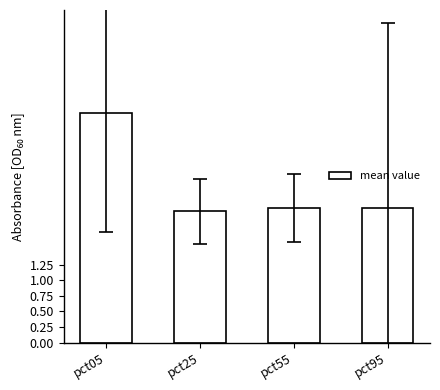

What is the maximum value shown in the chart?

3.7